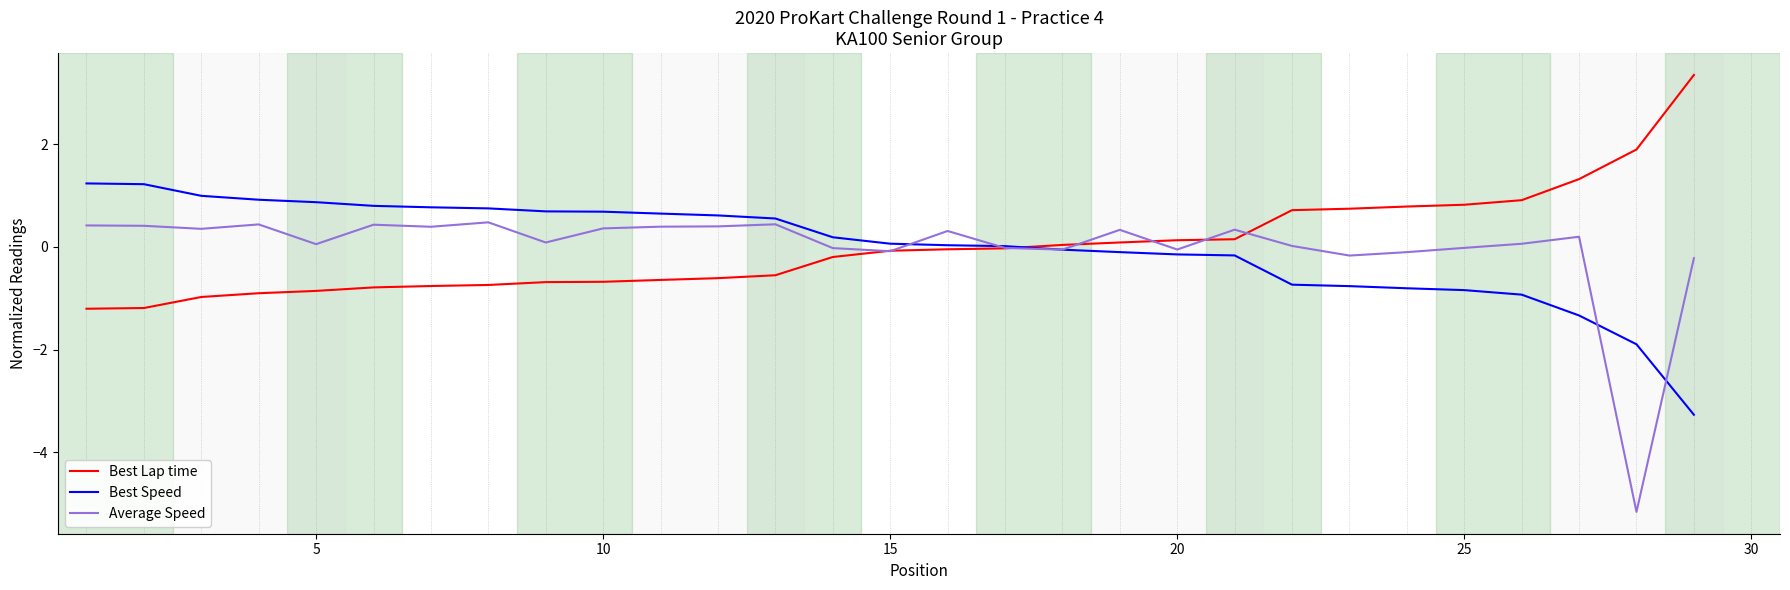

How many values in the Best Speed series exceed 0?

17